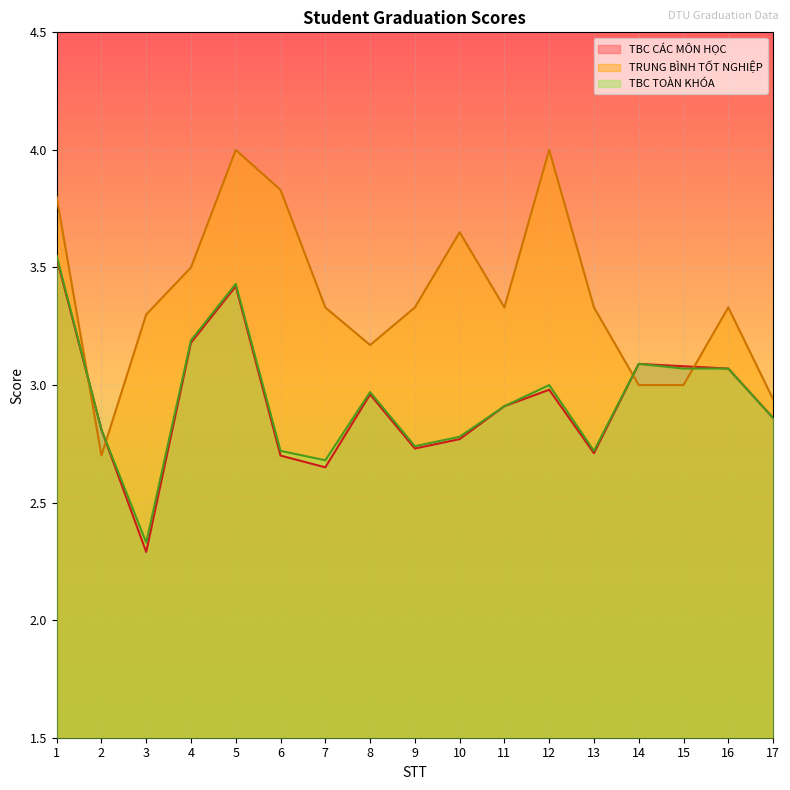

What is the difference between the highest and lowest values at 15?

0.1